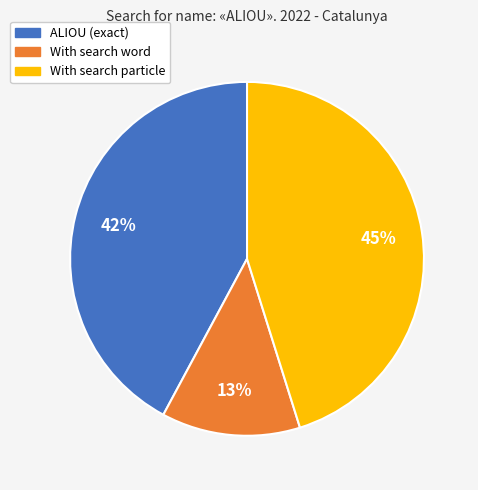

Which category has the biggest portion of the pie?

With search particle